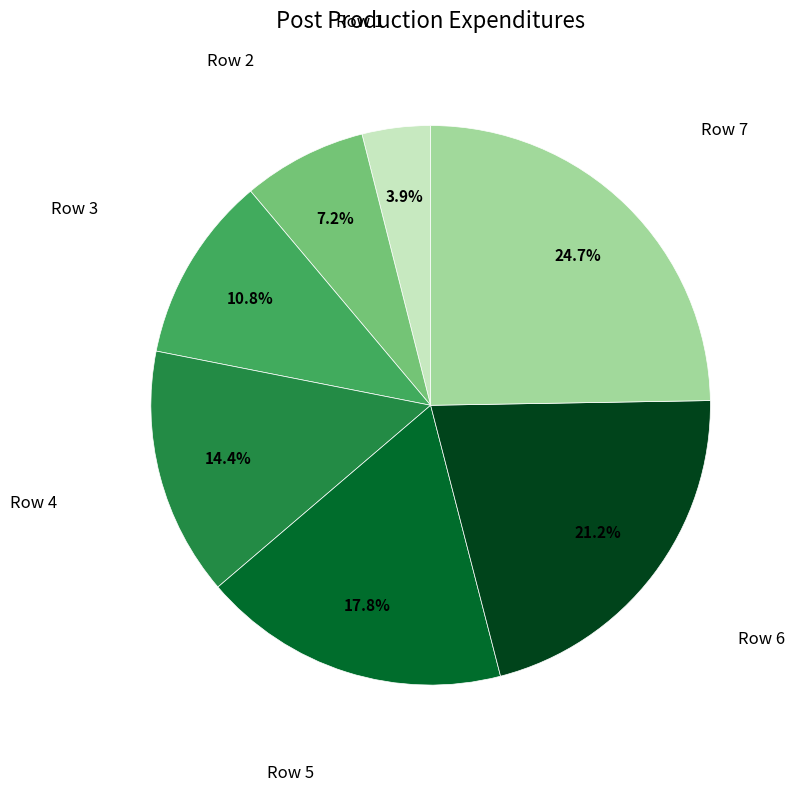

Is there any slice that represents more than half of the pie?

No